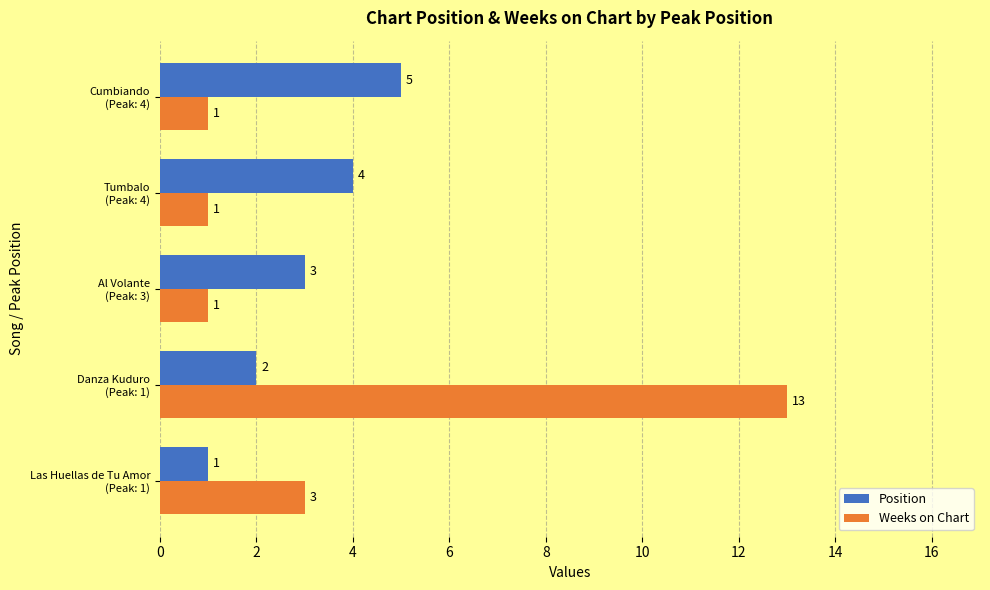

At which category does the chart reach its peak across all series?

Danza Kuduro
(Peak: 1)